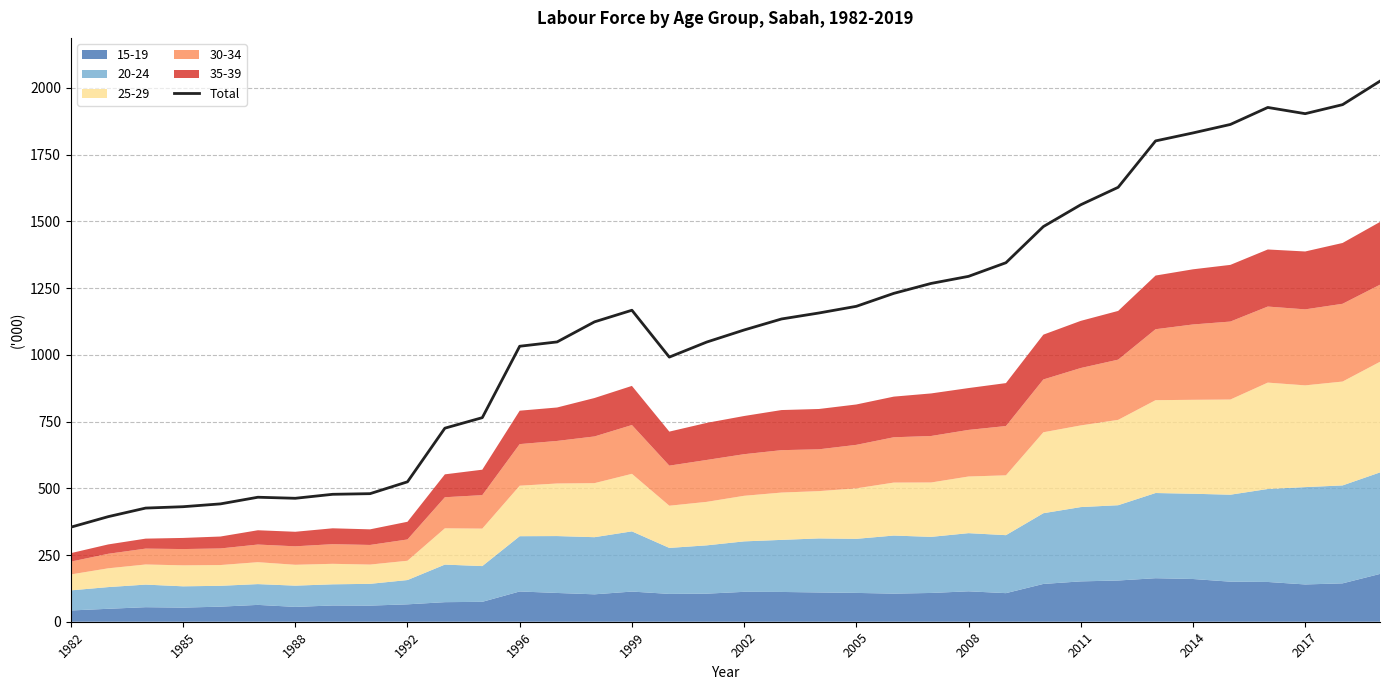

What is the minimum value shown in the chart?

354.3